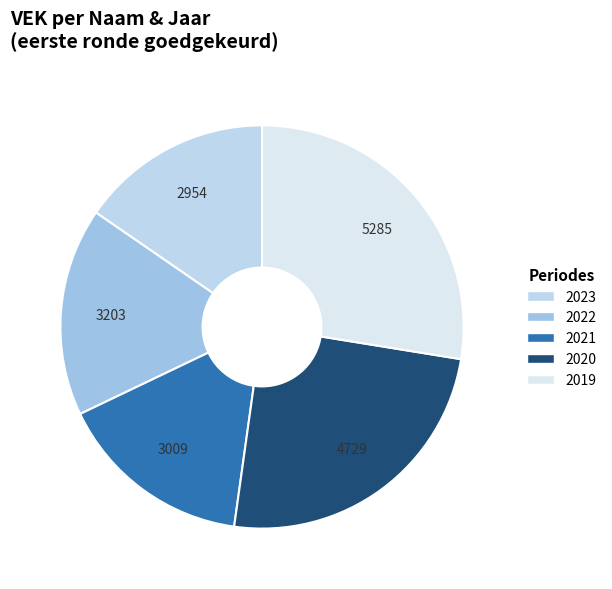

Rank the categories by value from highest to lowest.

FB0-1FGE2GG-WT (2019), FB0-1FGD2GG-WT (2020), FB0-1FGD2GG-WT (2022), FB0-1FGD2GG-WT (2021), FB0-1FGD2GG-WT (2023)